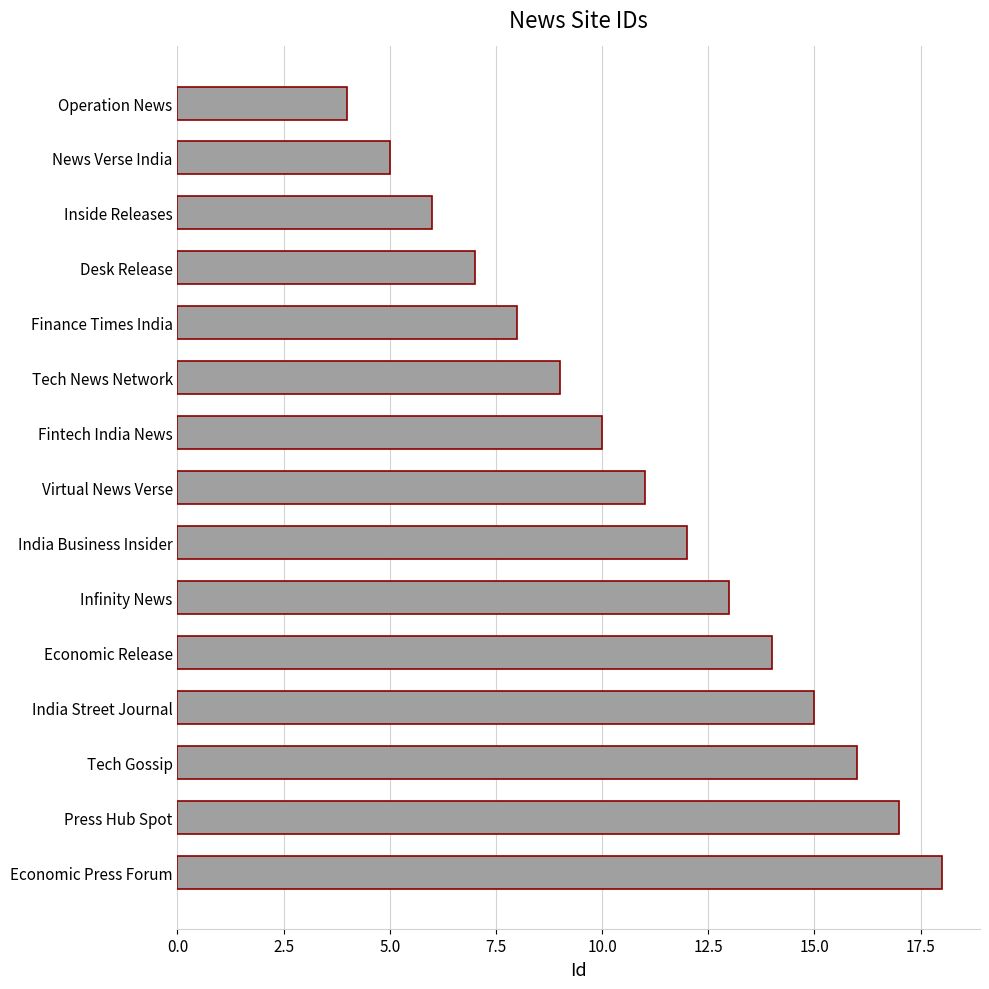

Are the bars grouped side by side (vs. stacked)?

No